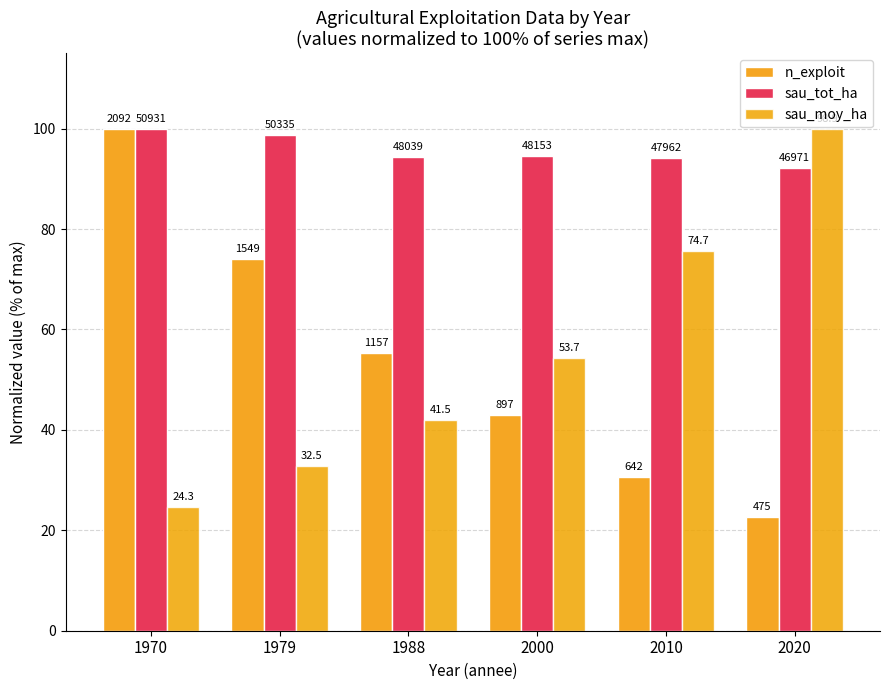

How many groups of bars are there?

6